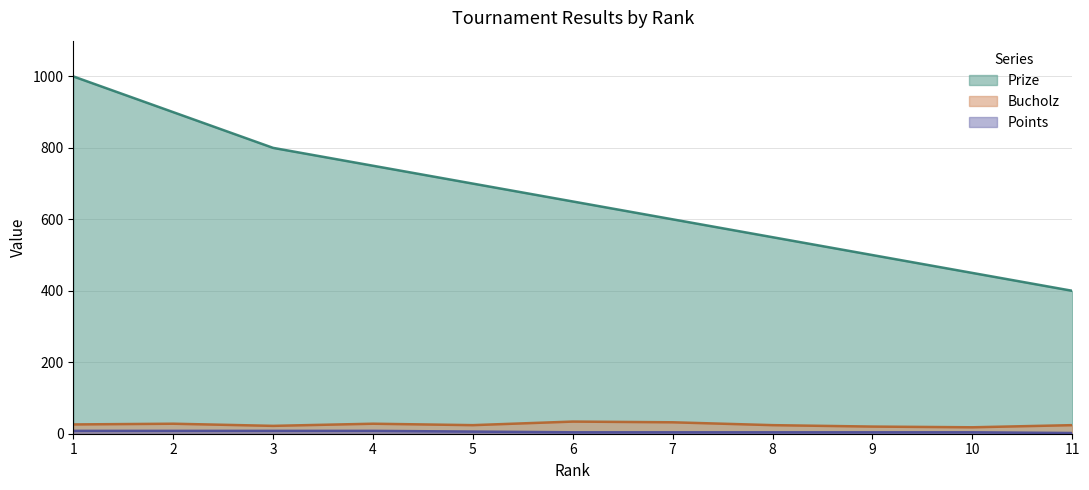

What is the difference between the Points values at 6 and 11?

2